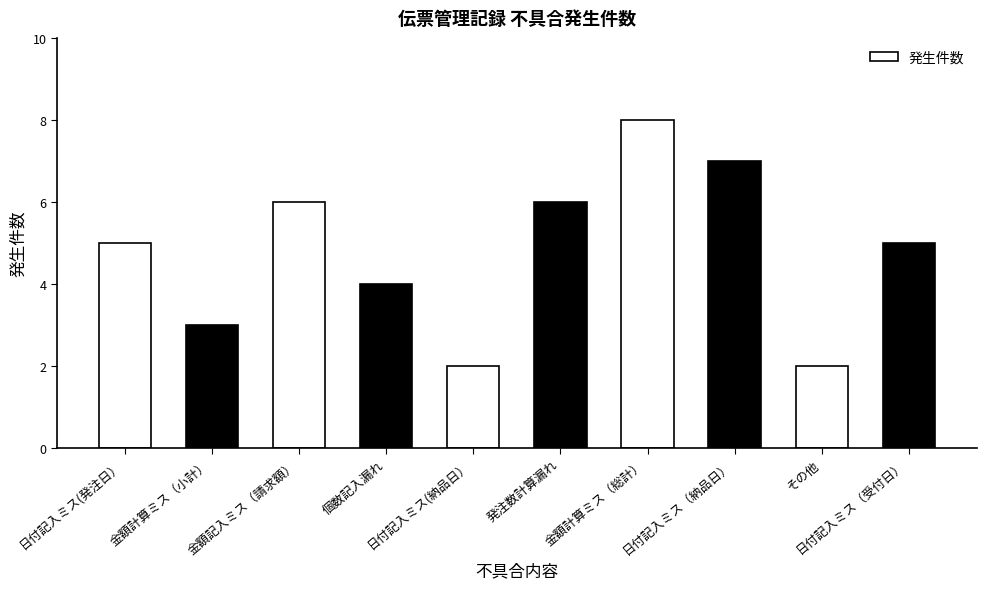

What is the greatest value displayed?

8